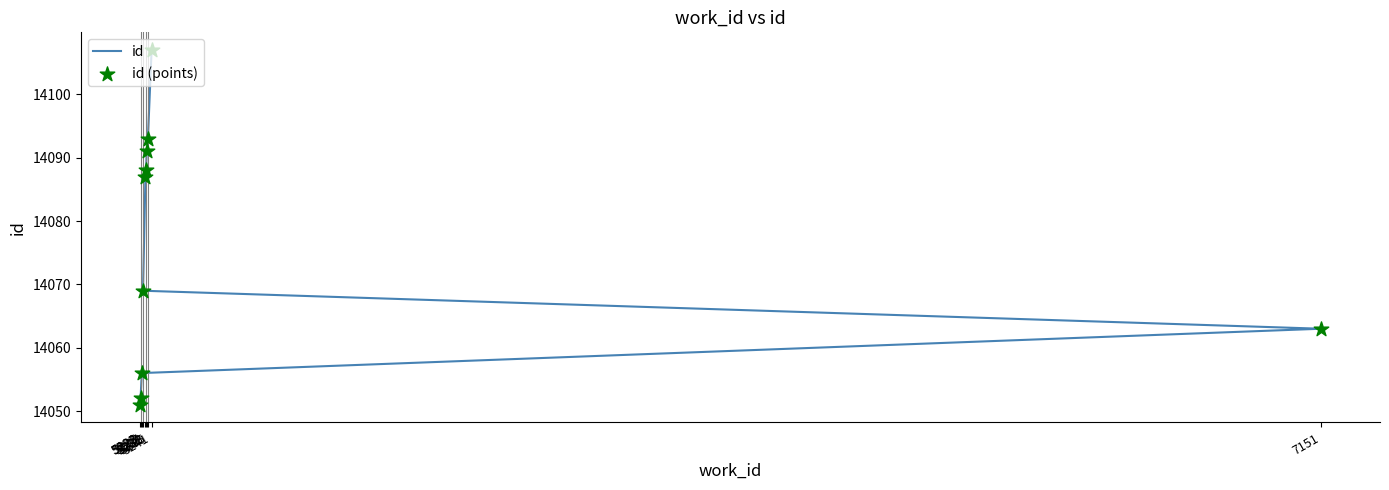

Which series has the largest total across all categories?

id